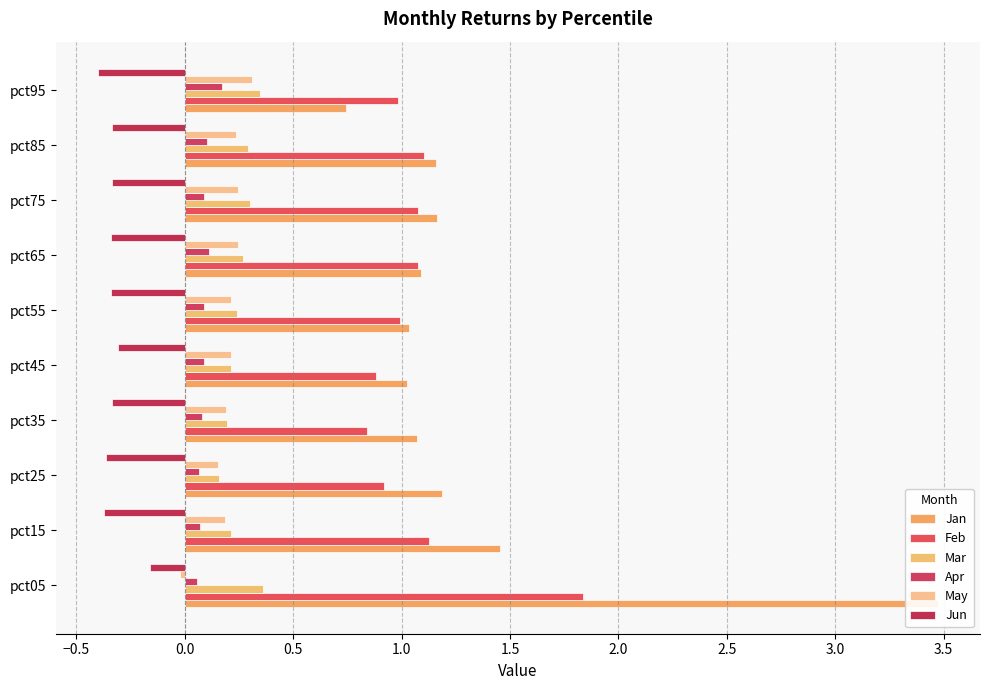

Is the value of Mar at pct75 greater than the value of Jun at pct15?

Yes